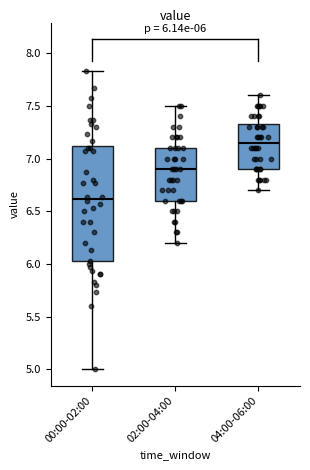

Comparing the boxes themselves (not the whiskers), which one is the tallest?

00:00-02:00